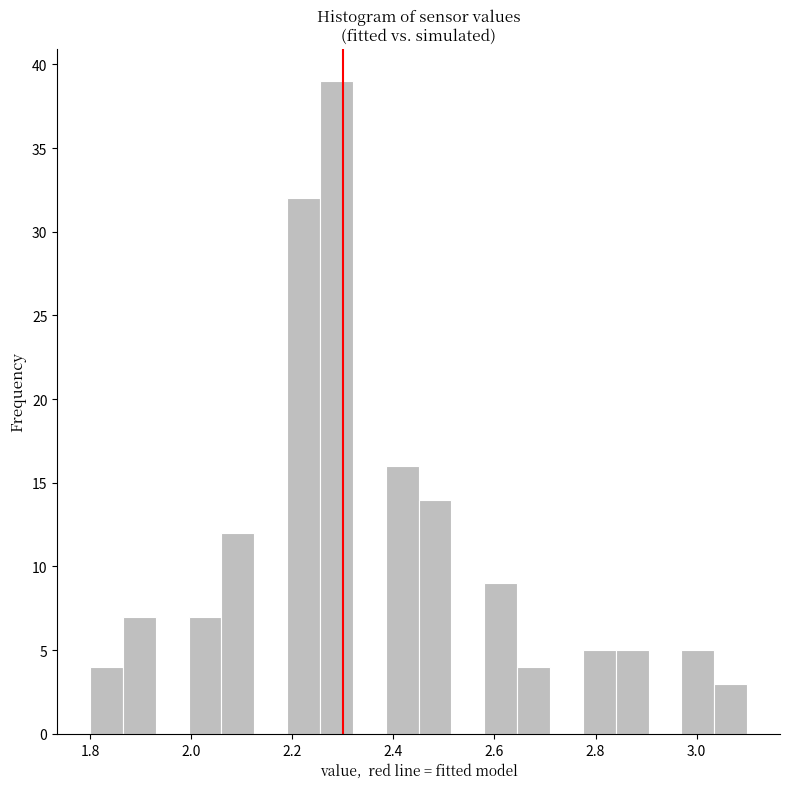

Read against the x-axis, roughly where is the centre of the tallest bar?

2.28